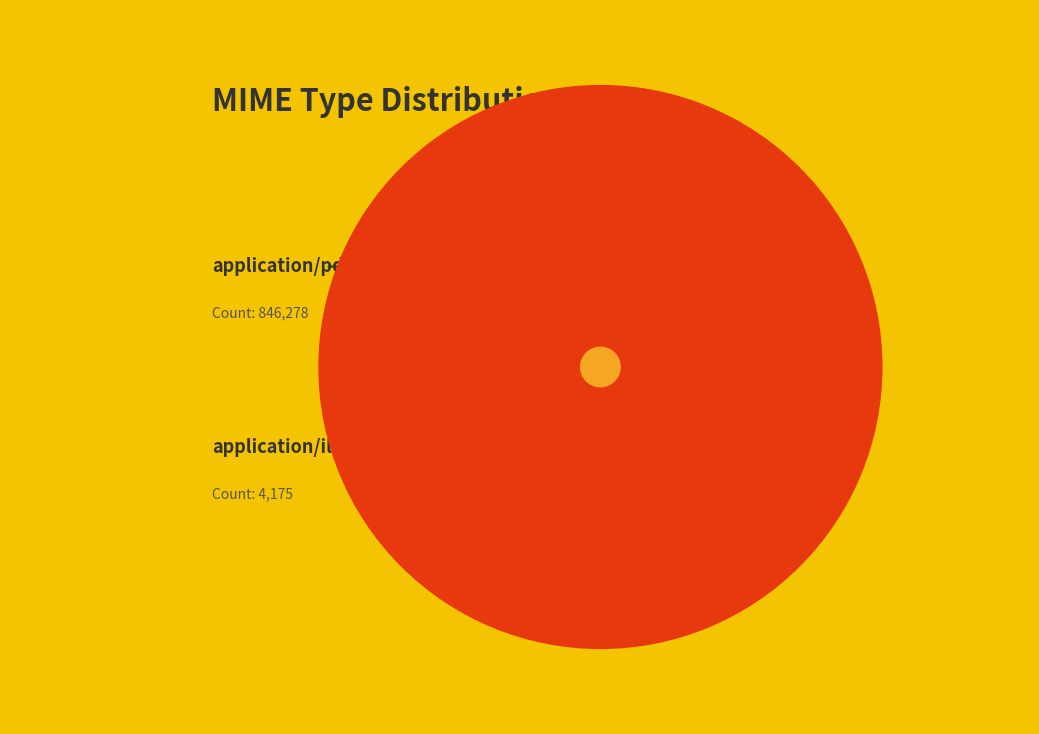

Is it true that application/illustrator is 15% of the pie?

False